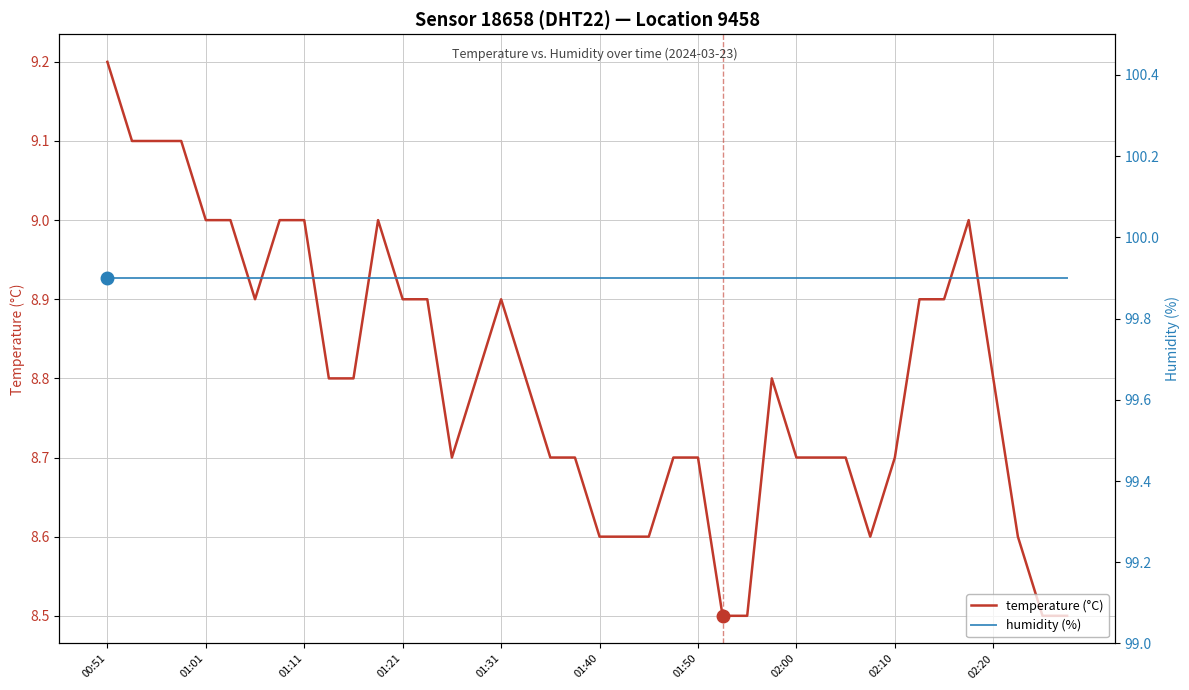

How many lines are shown in the chart?

2